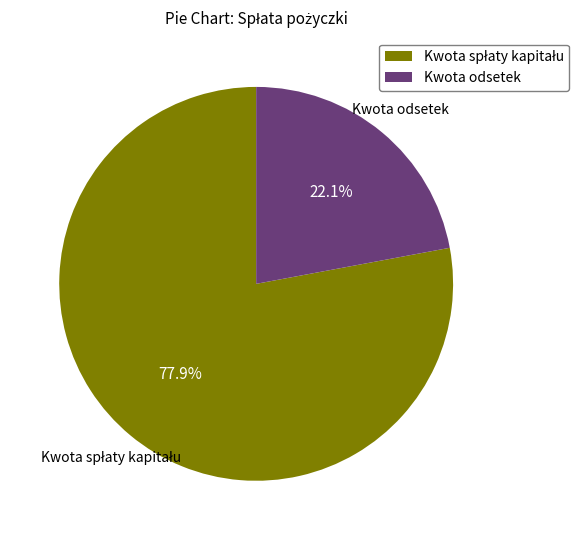

Is there a majority slice in this chart?

Yes